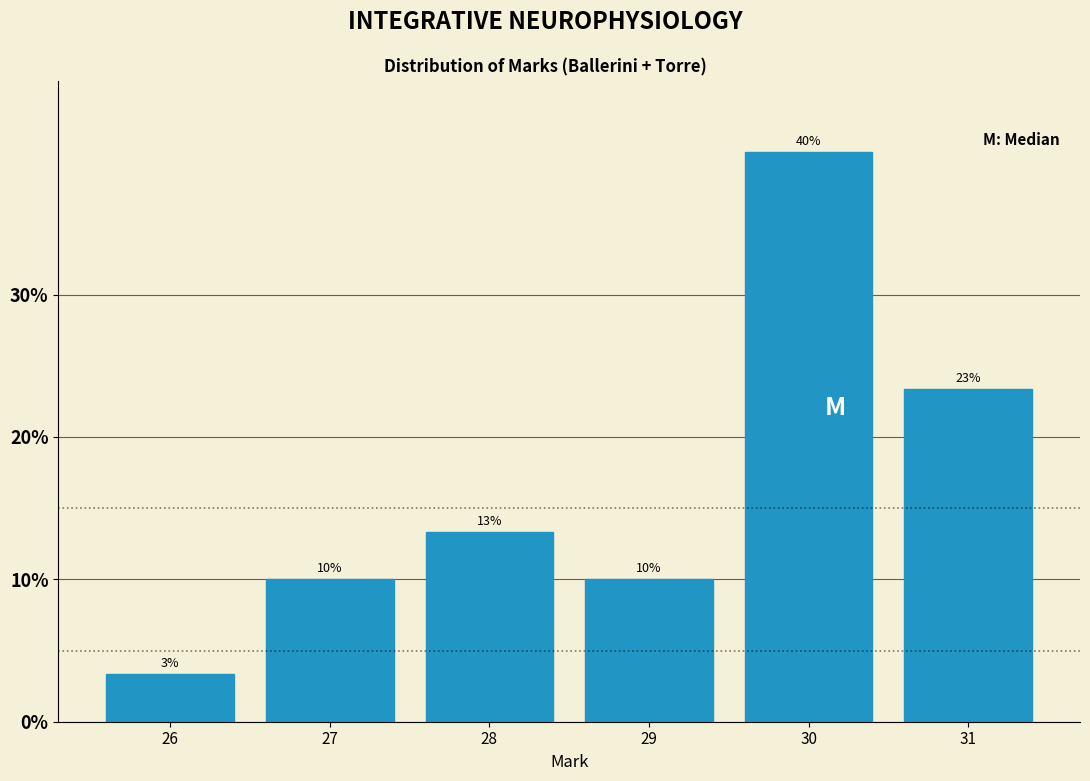

What is the value of the 3rd bar from the left?

13.3